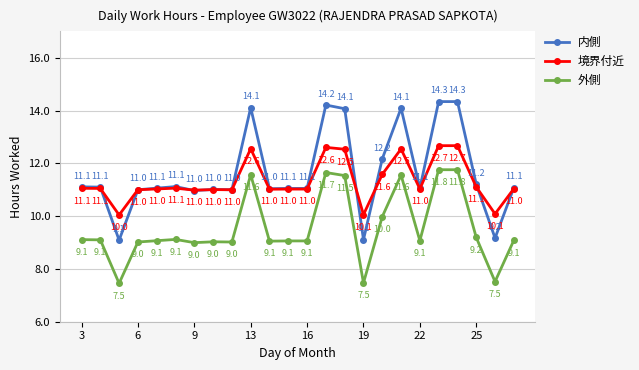

What is the difference between the maximum and second lowest values in the 境界付近 series?

2.6